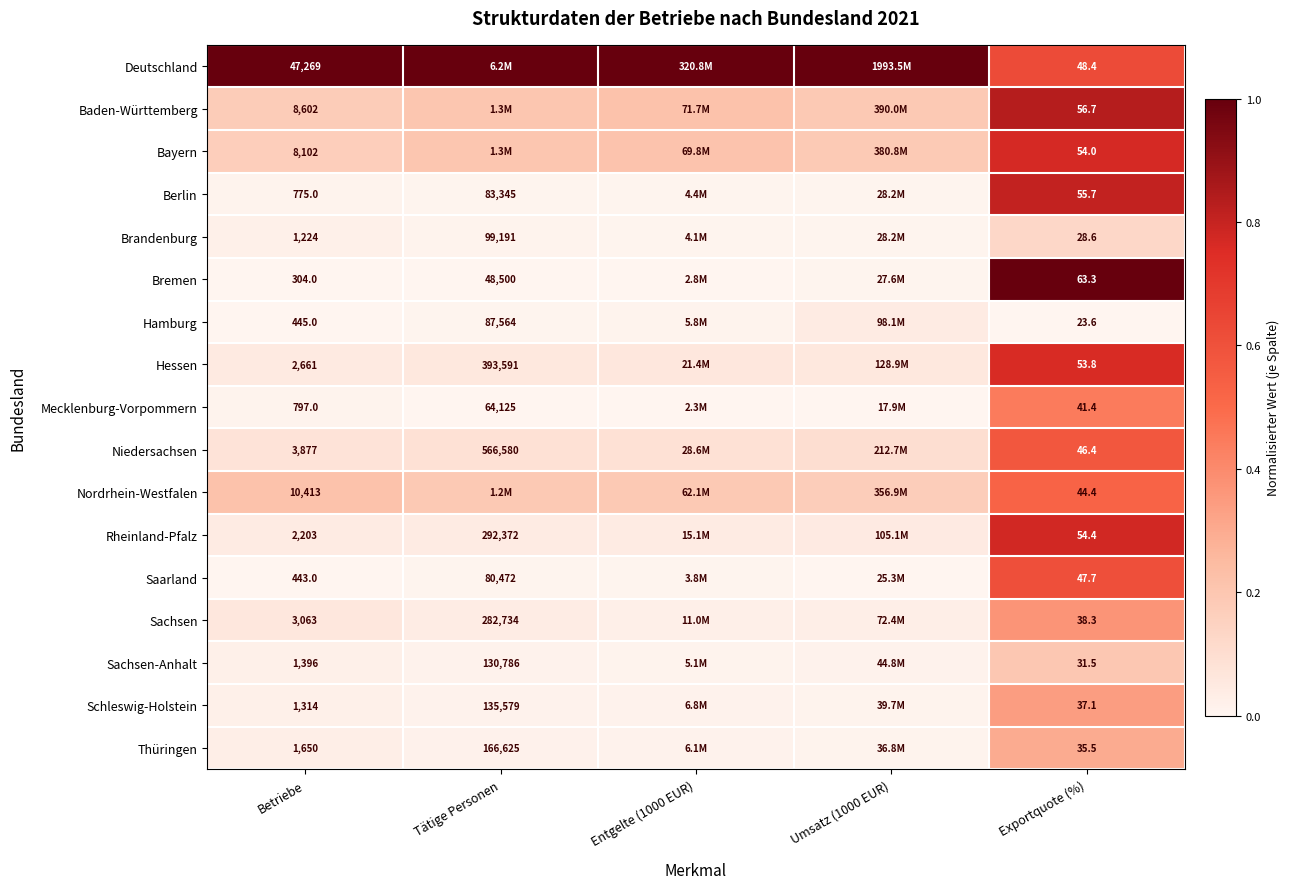

Which series changed the most between Betriebe and Exportquote (%)?

Deutschland